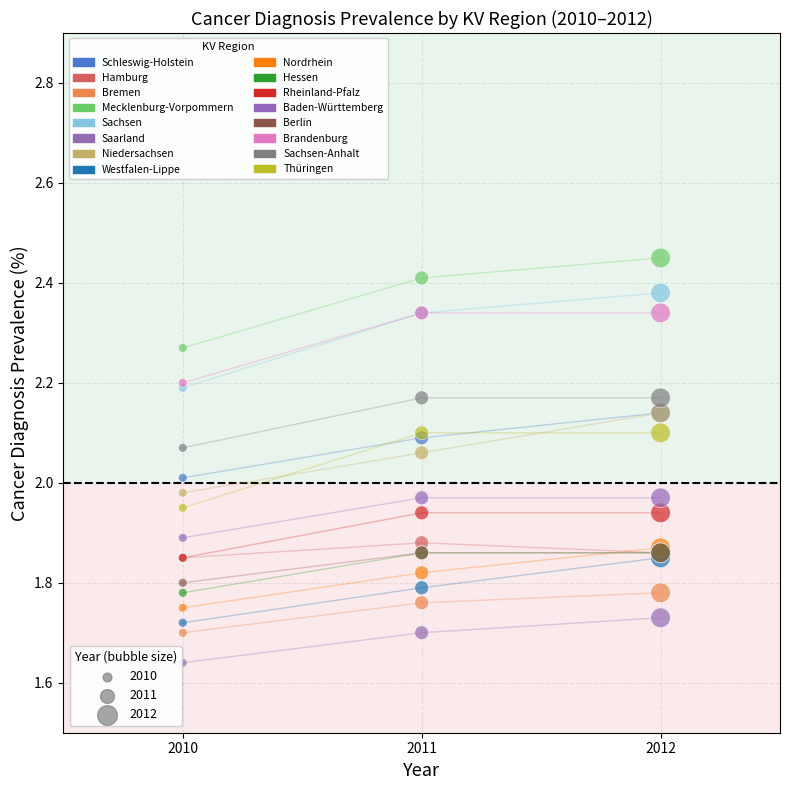

What are all the series names shown in the legend?

Schleswig-Holstein, Hamburg, Bremen, Mecklenburg-Vorpommern, Sachsen, Saarland, Niedersachsen, Westfalen-Lippe, Nordrhein, Hessen, Rheinland-Pfalz, Baden-Württemberg, Berlin, Brandenburg, Sachsen-Anhalt, Thüringen